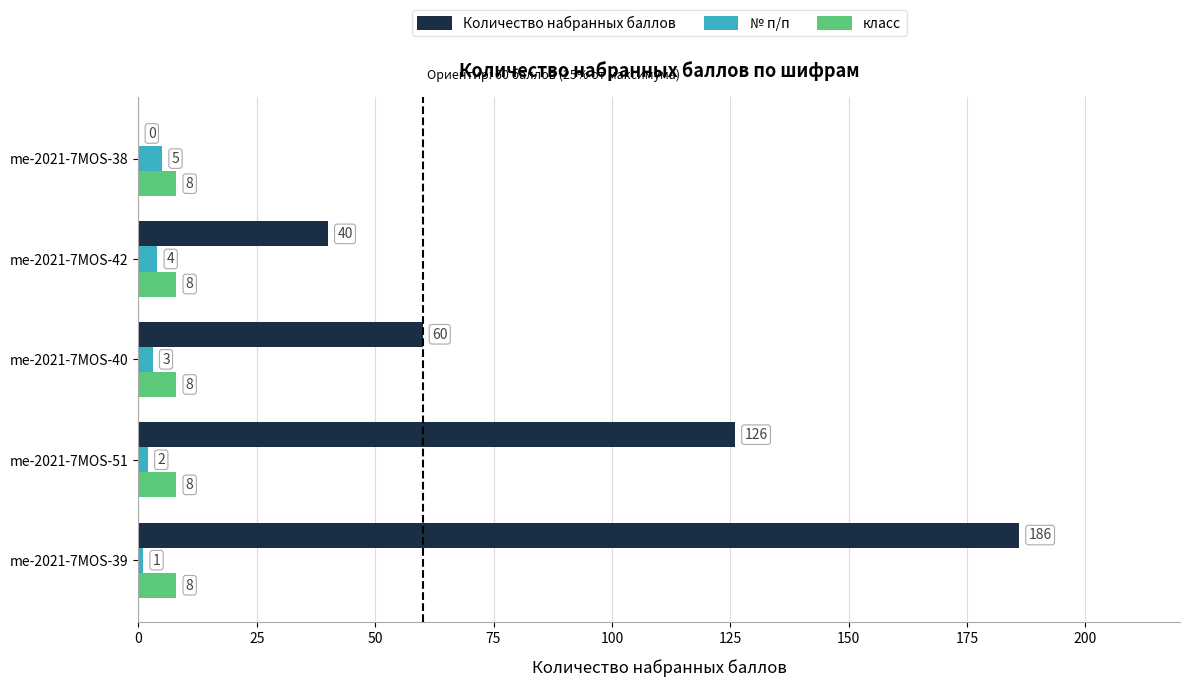

The Количество набранных баллов series shows 281 at me-2021-7MOS-39. True or false?

False